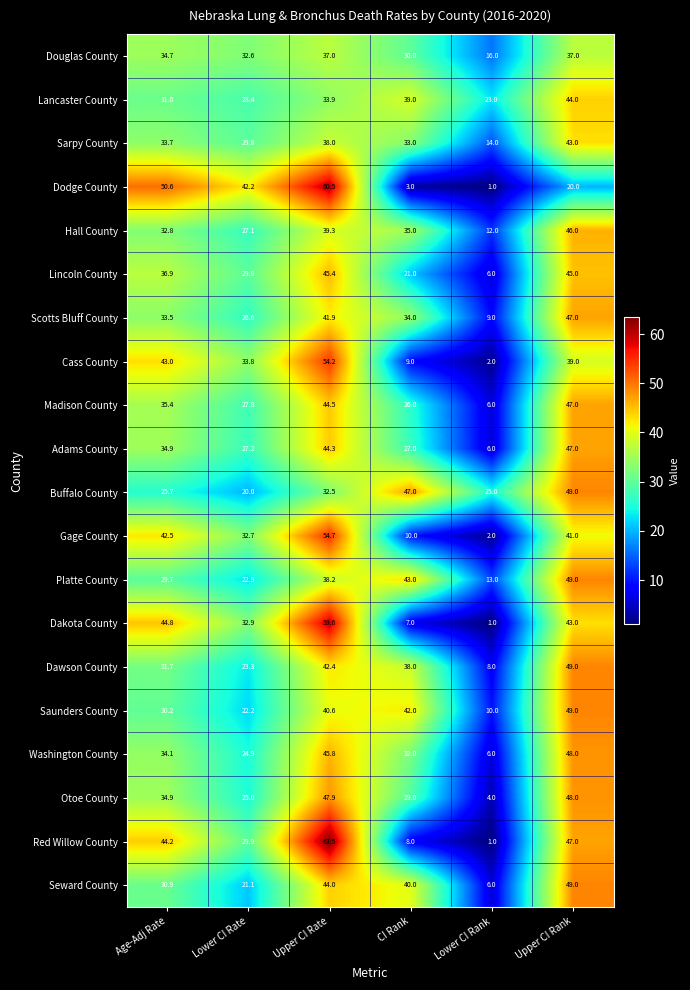

What is the spread (max minus min) of values at Age-Adj Rate?

24.9